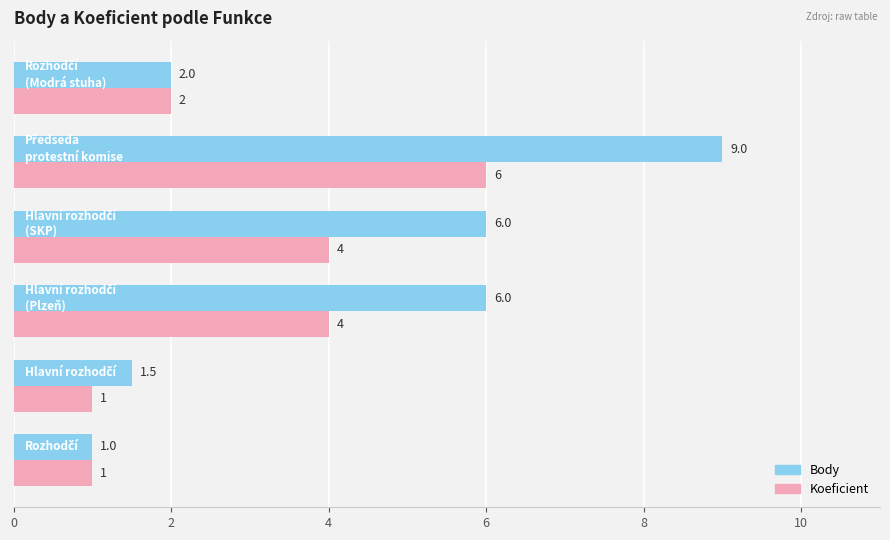

Which series has the largest range (max minus min)?

Body